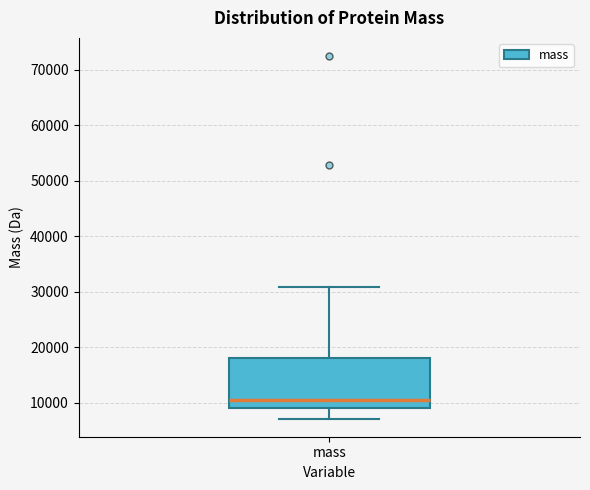

Read this box plot against the y-axis: the position of the median line, the range covered by the box, and the ends of both whiskers. The values are not printed on the chart, so give them approximately, as read against the axis.

median 10000, box 9000 to 18000, whiskers 7000 to 31000